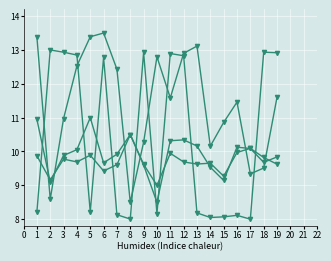

Does the chart have visible grid lines?

Yes